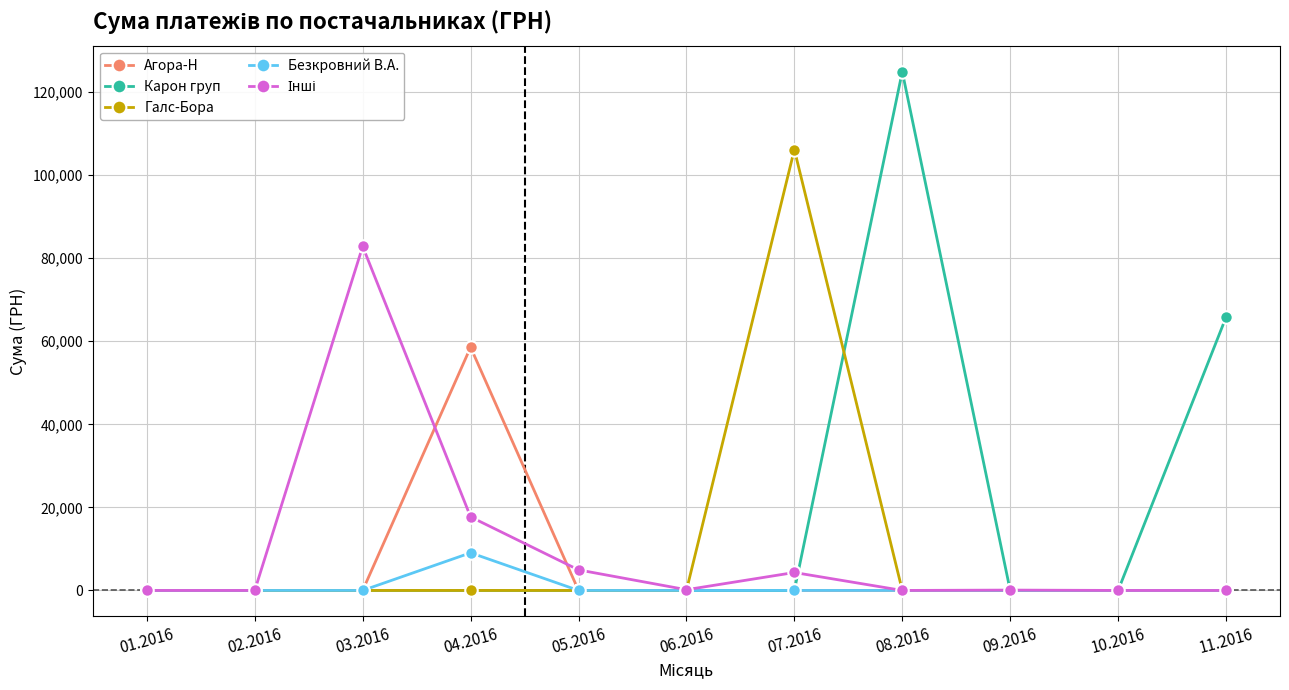

The value of Карон груп at 02.2016 is 0.0. True or false?

True